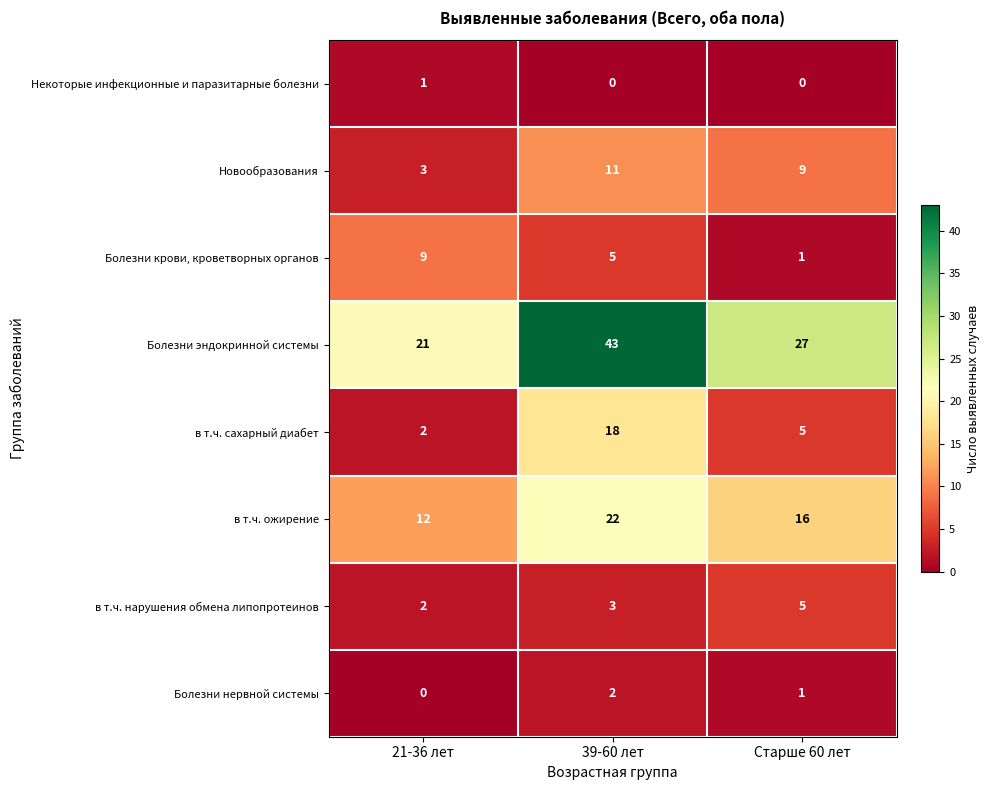

Which label corresponds to the largest value in the chart?

39-60 лет